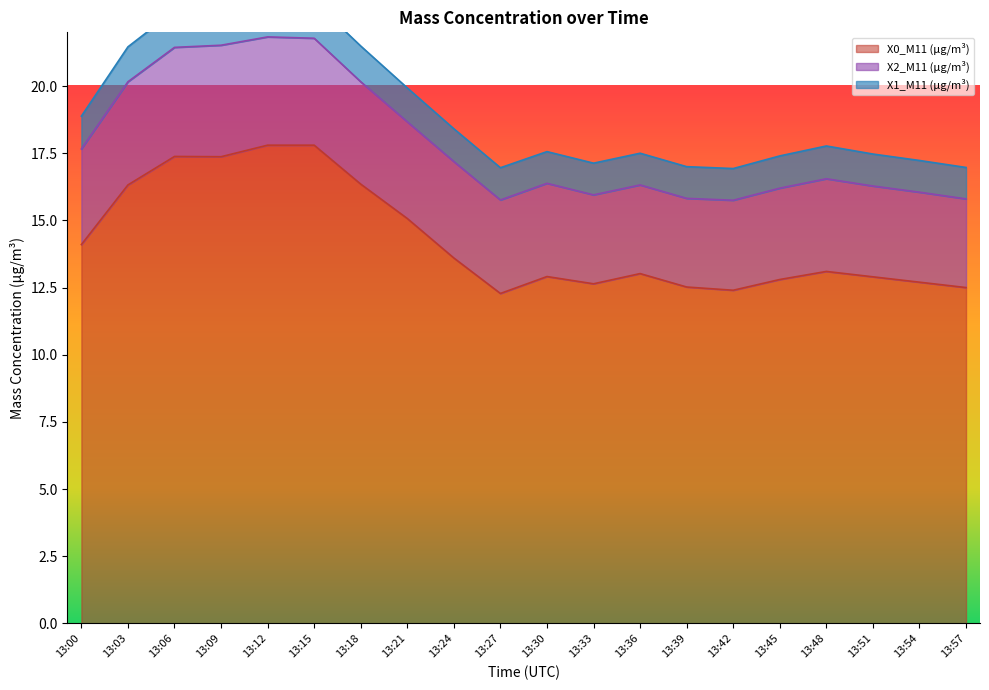

Is it true that X0_M11 (μg/m³) equals 13.1 at 13:48?

True